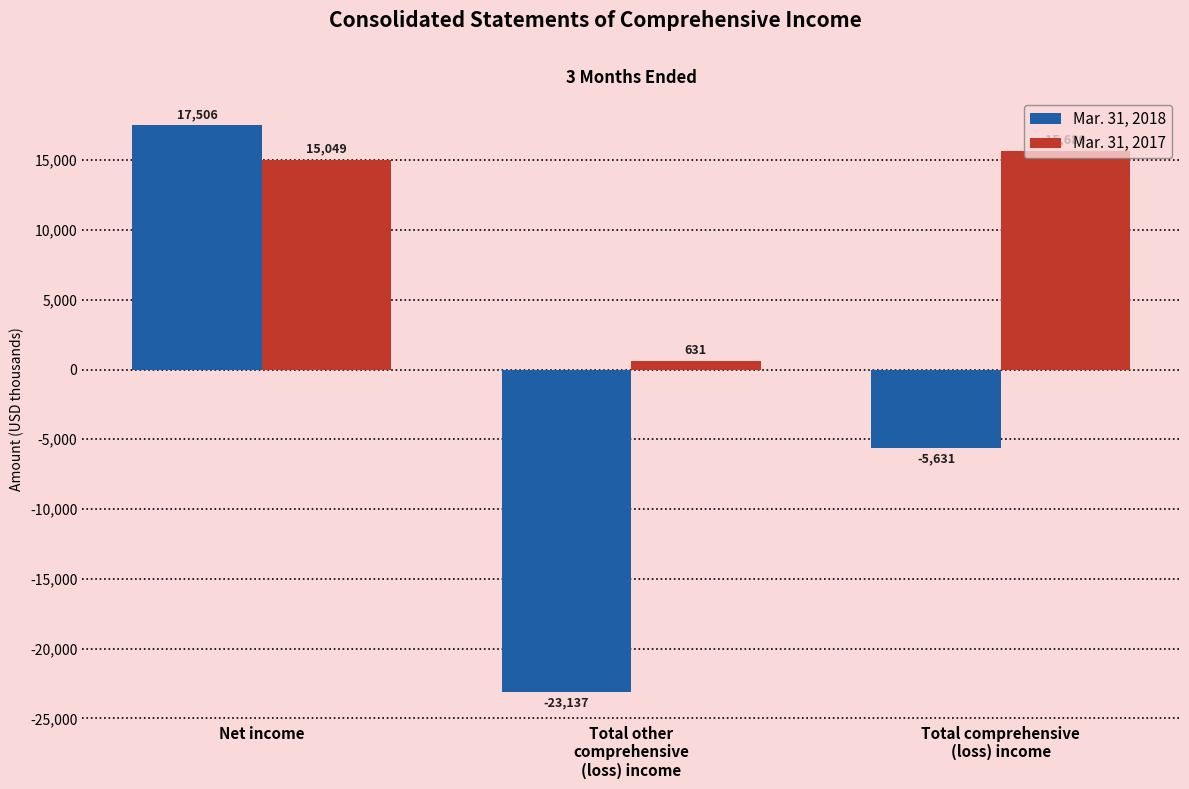

How many bars are there in total?

6